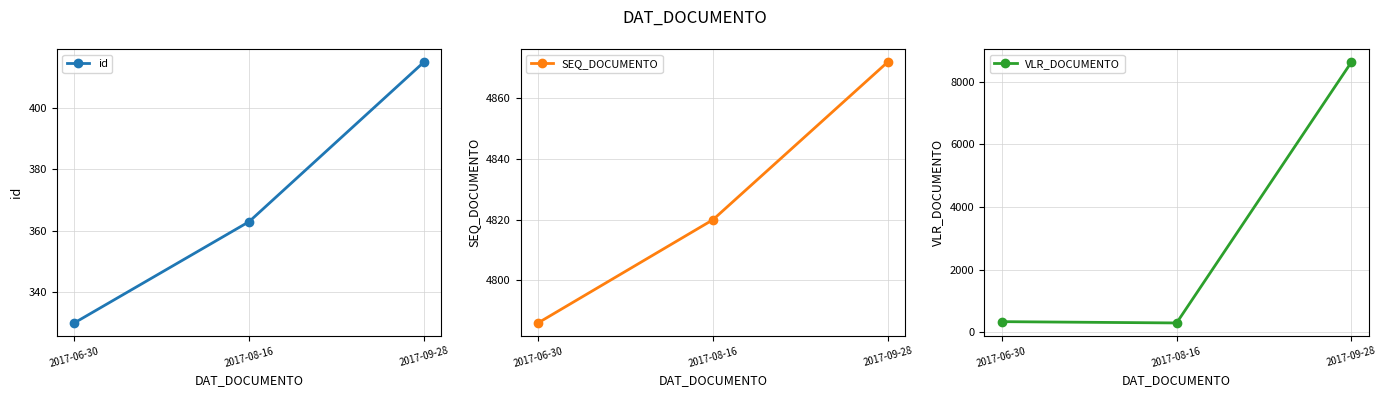

Which series has the widest spread of values?

VLR_DOCUMENTO